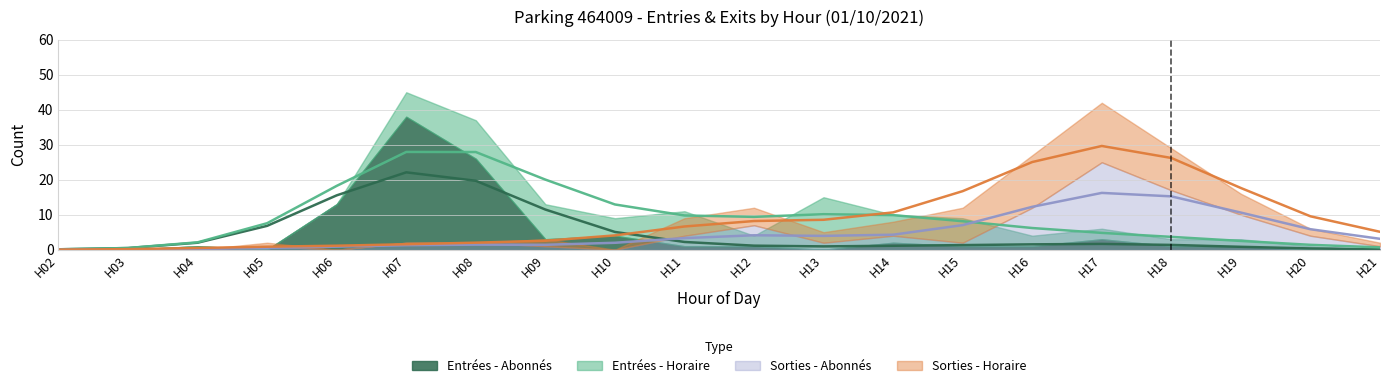

How many interior local peaks does the ENTREES_NB_HORAIRE series have?

3